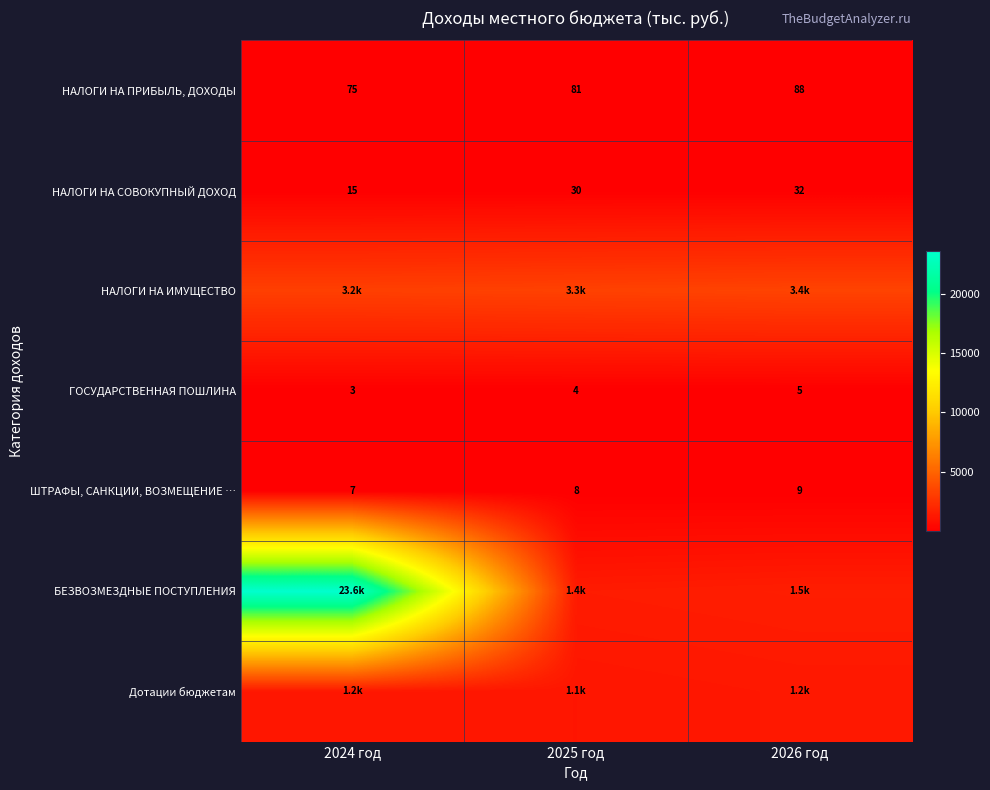

What is the average value of the НАЛОГИ НА ПРИБЫЛЬ, ДОХОДЫ series?

81.3